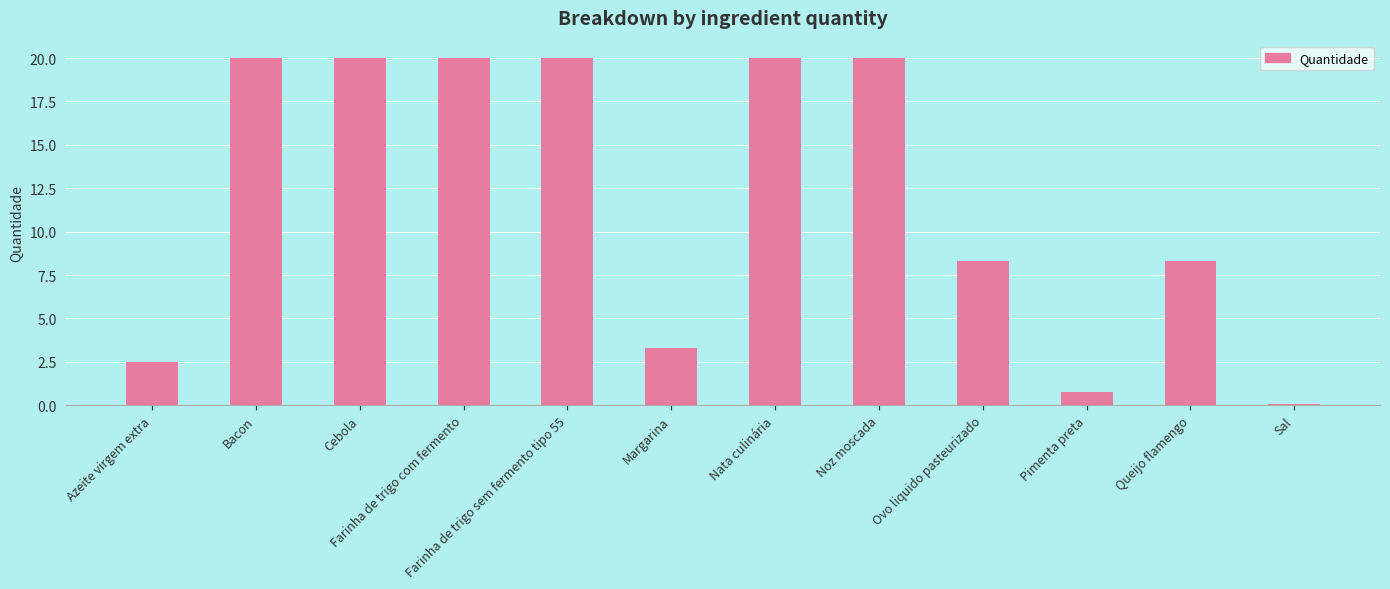

What is the sum of the values at Pimenta preta and Queijo flamengo?

9.1